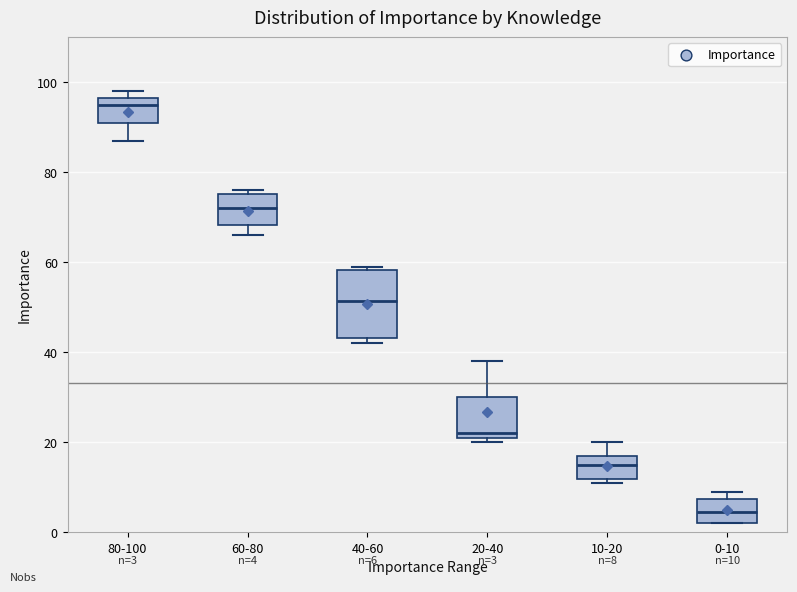

Which box's median line is the lowest?

0-10